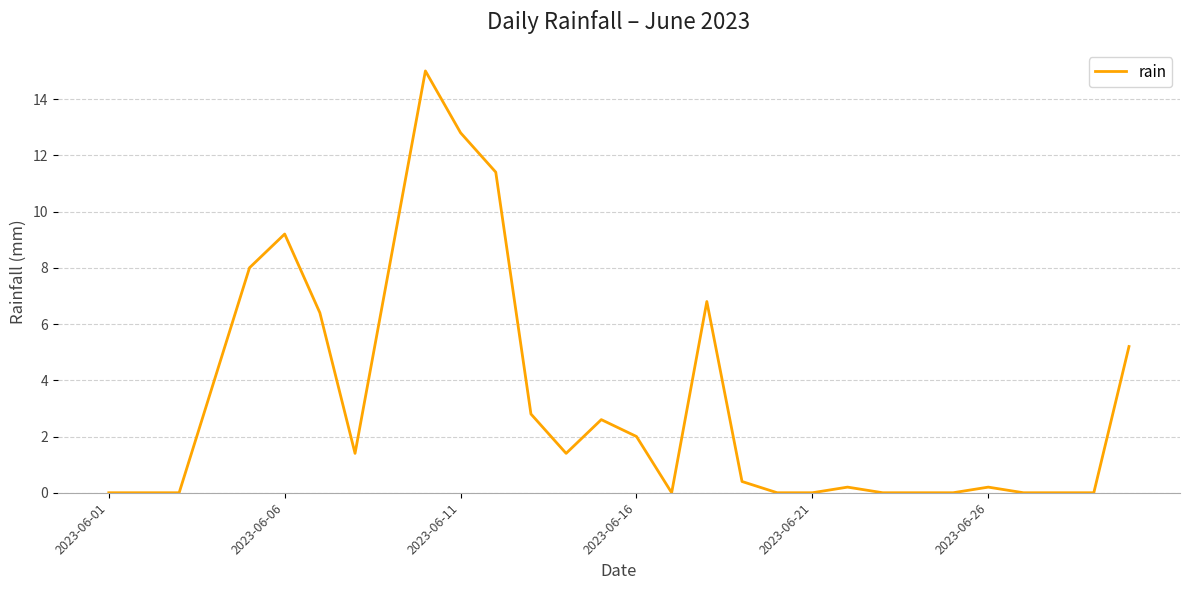

Reading left to right, extract all data points from this chart.

0.0	0.0	0.0	4.0	8.0	9.2	6.4	1.4	8.2	15.0	12.8	11.4	2.8	1.4	2.6	2.0	0.0	6.8	0.4	0.0	0.0	0.2	0.0	0.0	0.0	0.2	0.0	0.0	0.0	5.2